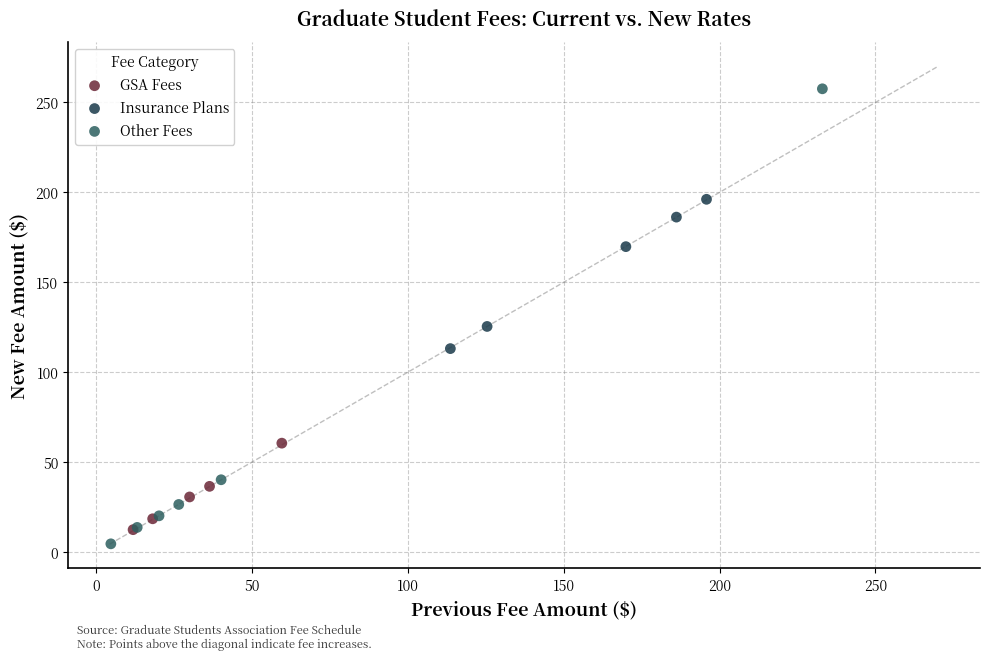

Which series has the widest spread of Y values?

Other Fees